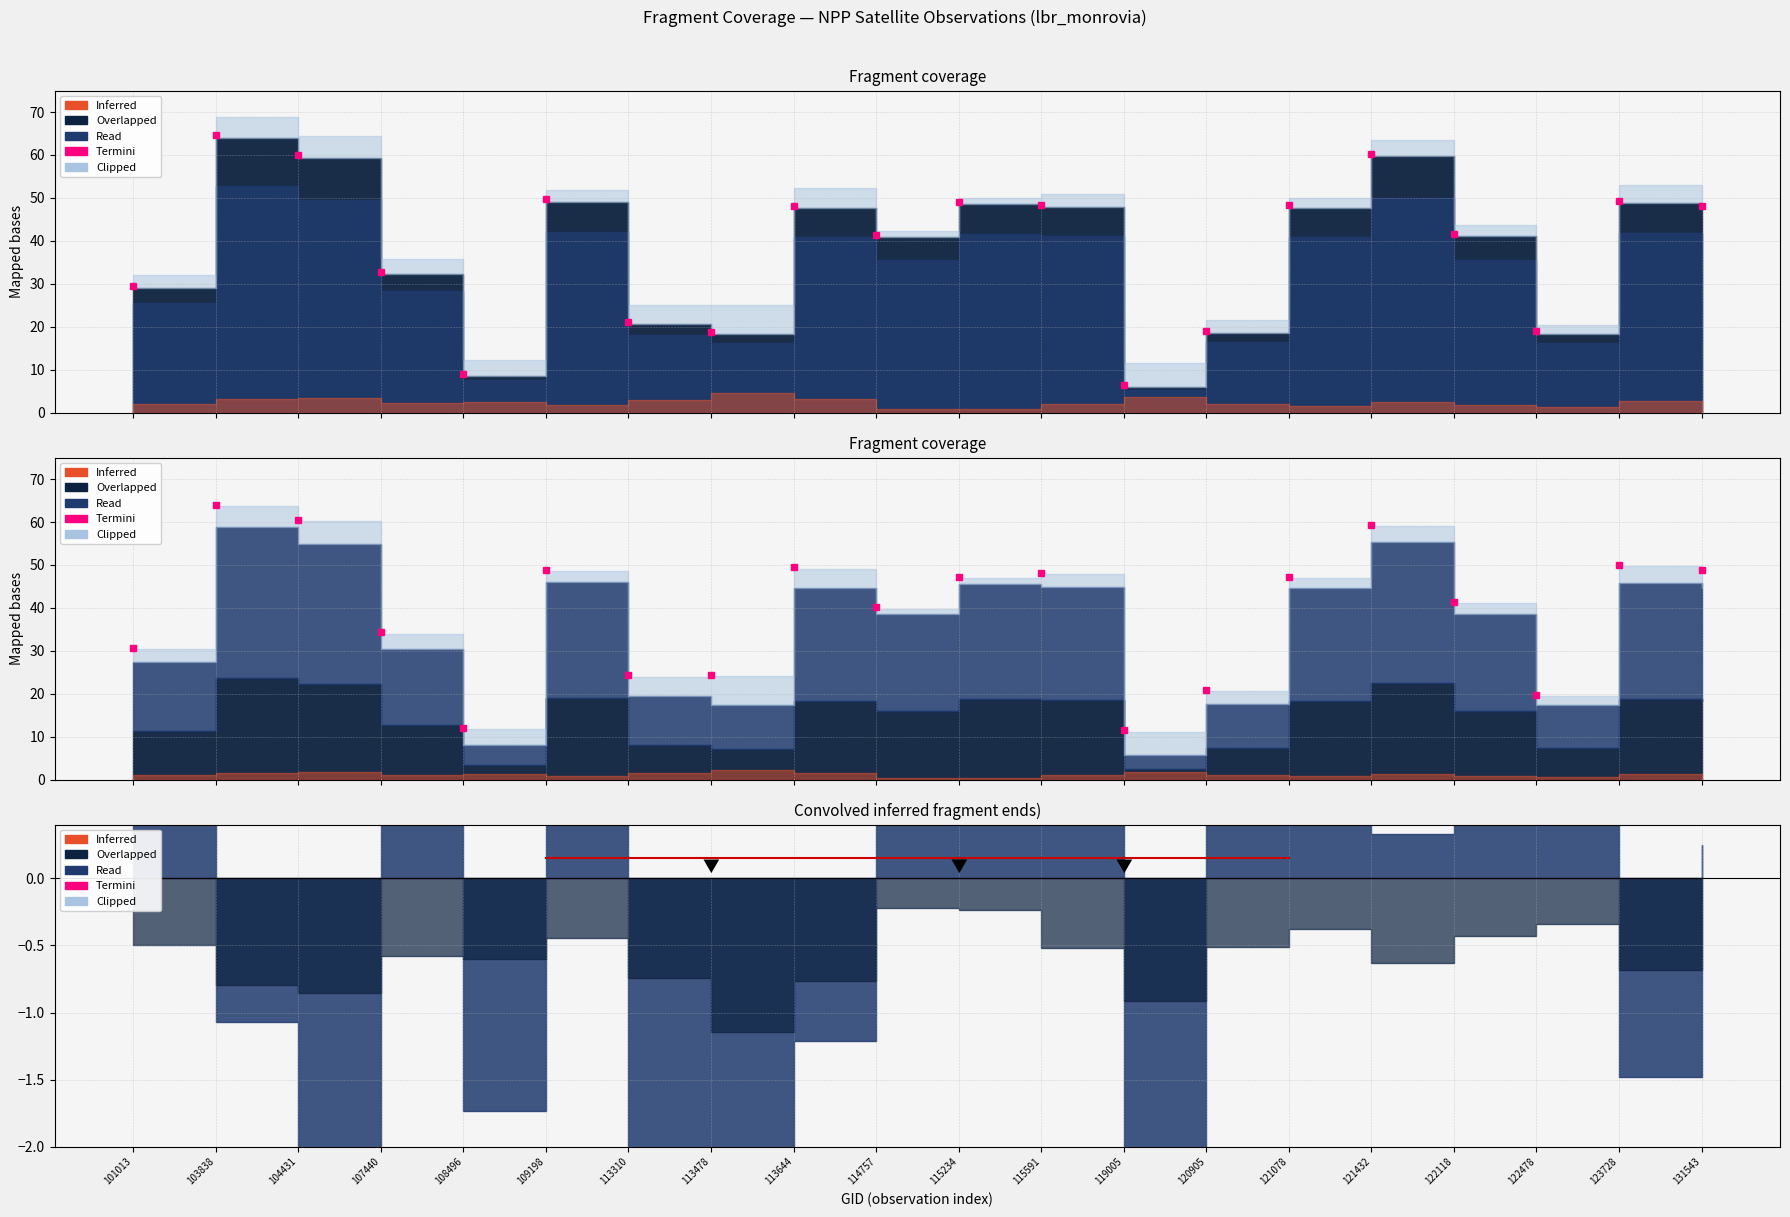

Where is the first local minimum for satz?

108496